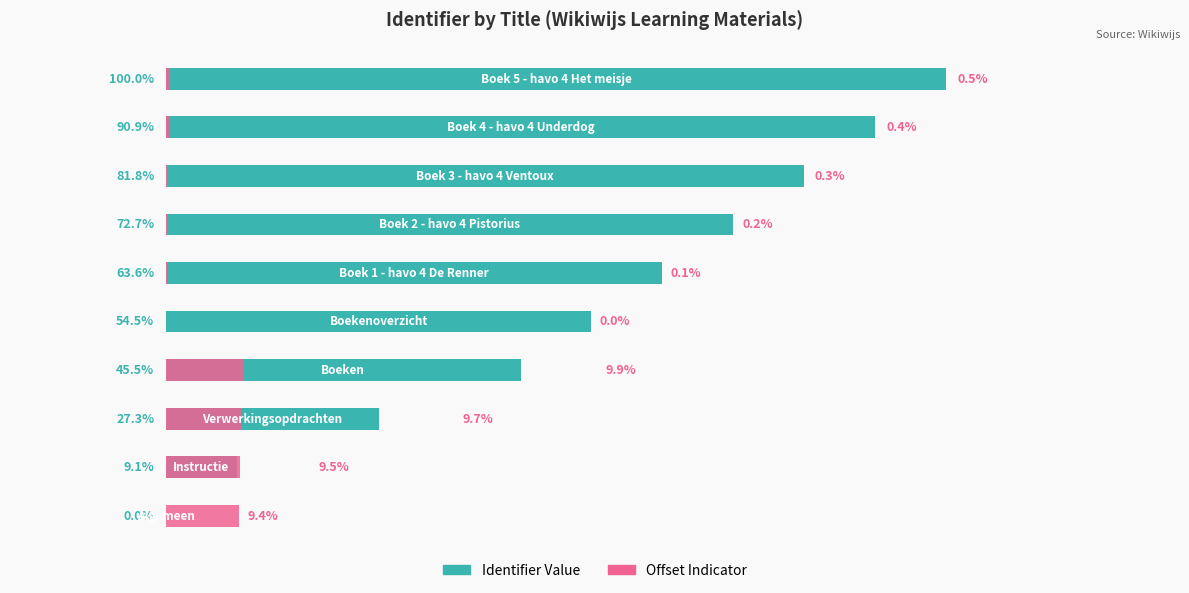

What are all the series names shown in the legend?

Identifier Value, Offset Indicator